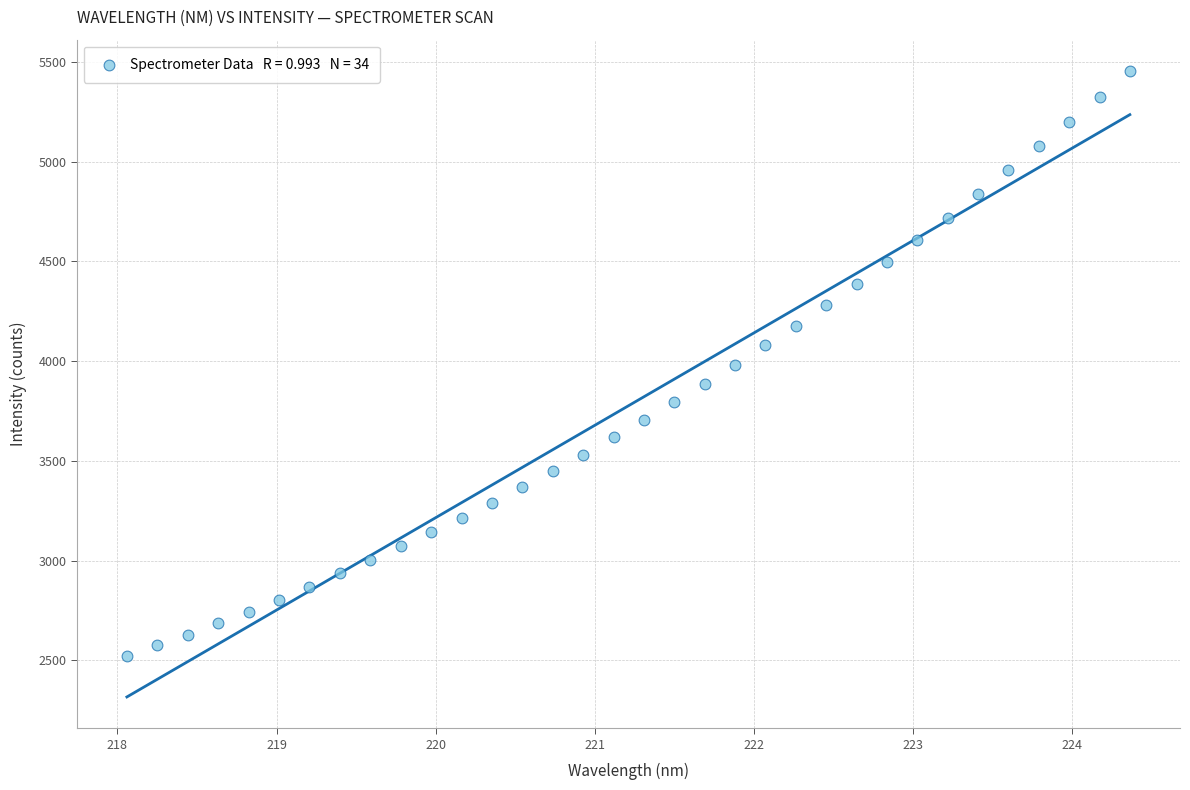

What is the range of X values (max minus min)?

6.3